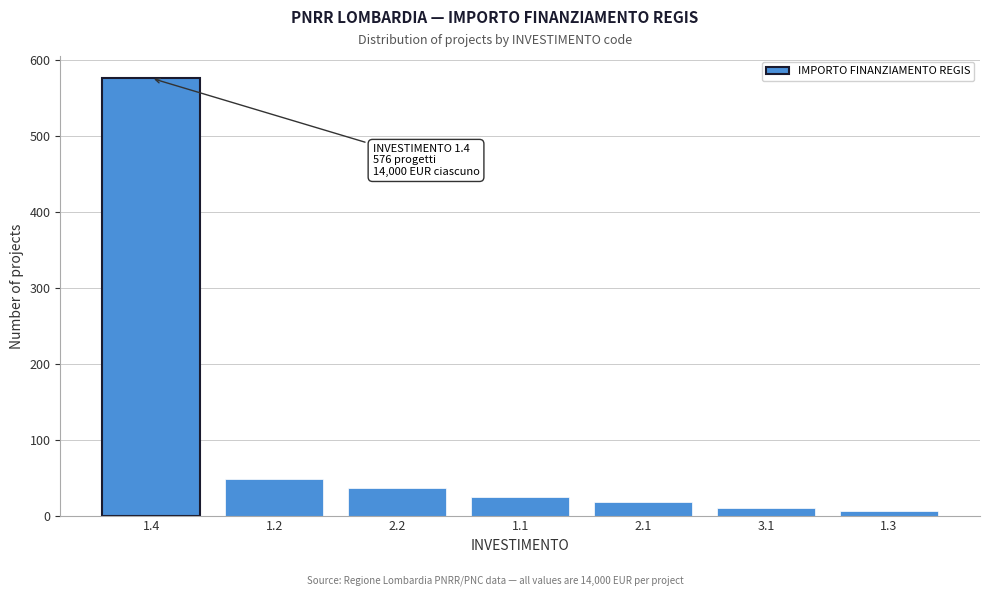

Reading left to right, list all the values displayed in this chart.

576	48	36	24	18	10	6